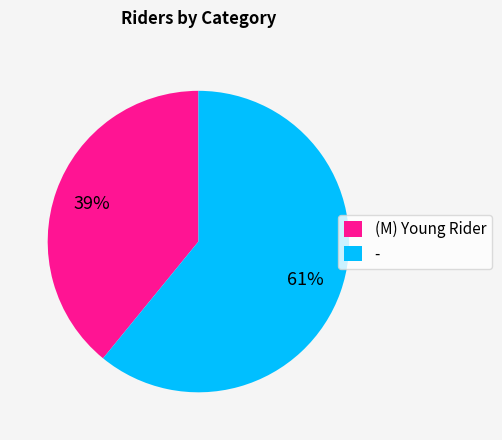

Which slice represents more than half of the pie?

-